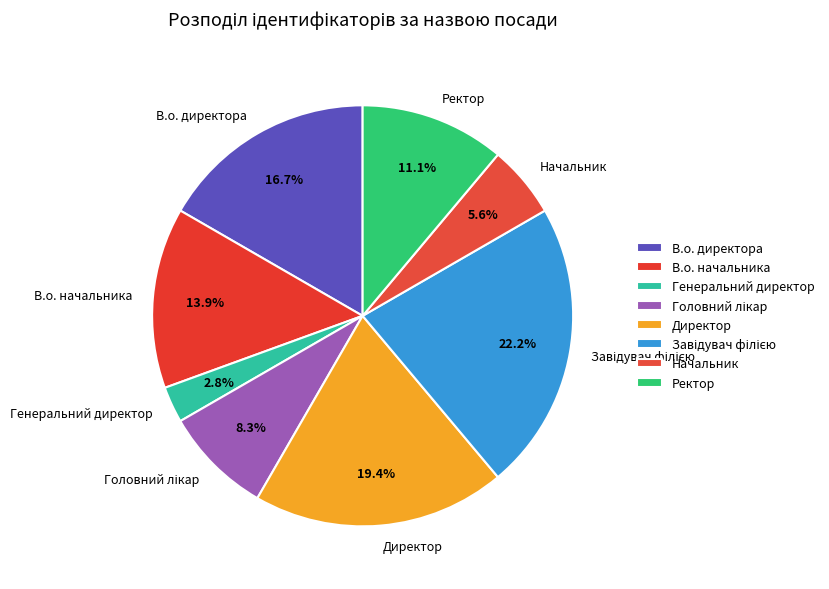

Is it true that Генеральний директор is 3% of the pie?

True